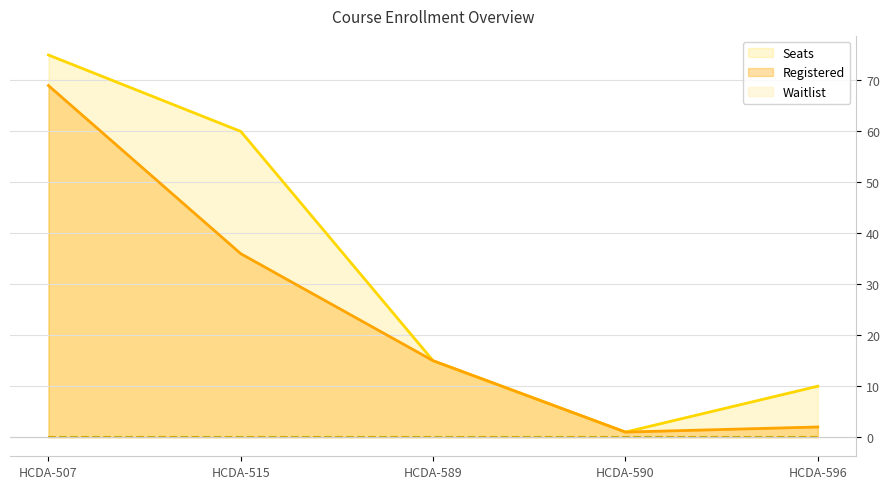

True or false: Registered and Seats intersect in this chart.

False